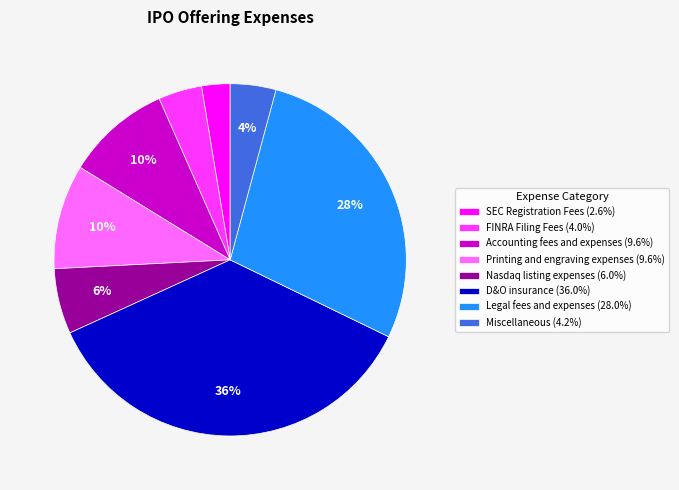

Is the sum of Nasdaq listing expenses (6.0%) and Legal fees and expenses (28.0%) greater than half?

No